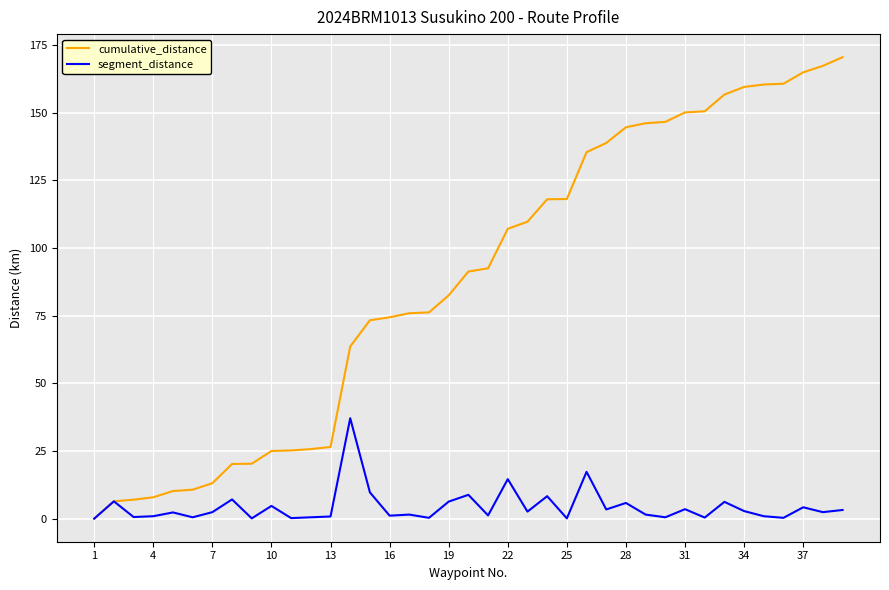

What is the difference between the maximum and minimum values in the cumulative_distance series?

170.5